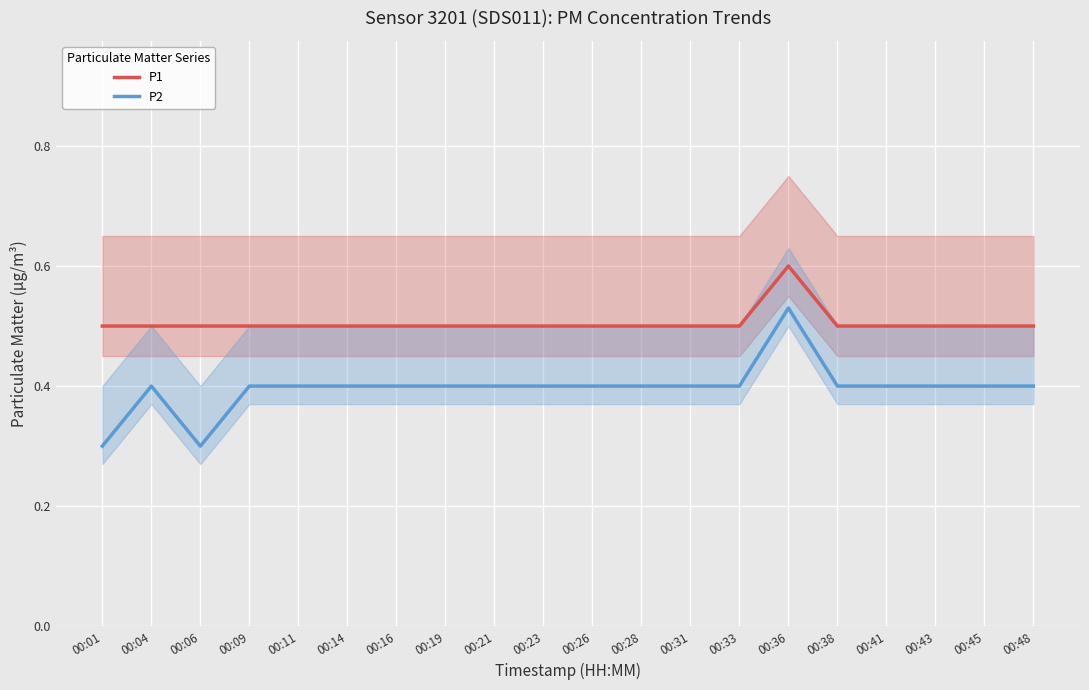

True or false: P2 has a value of 0.6 at 00:28.

False